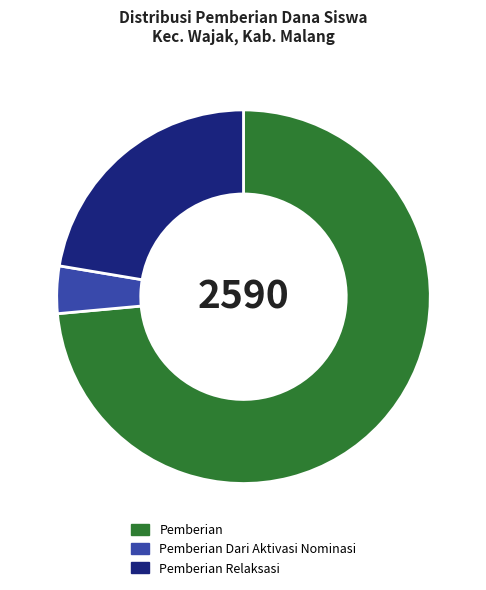

Is there any slice that represents more than half of the pie?

Yes